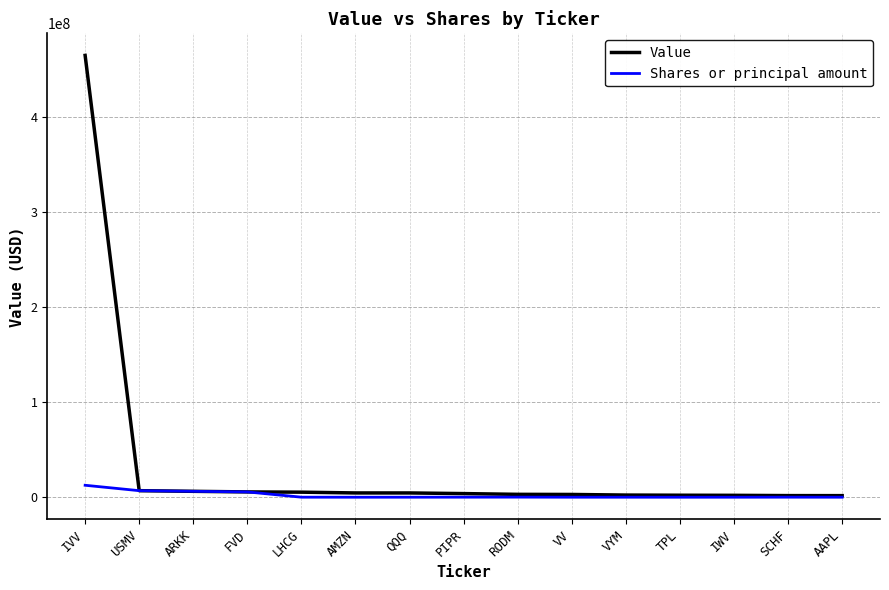

Read the Value value at ARKK.

6215000